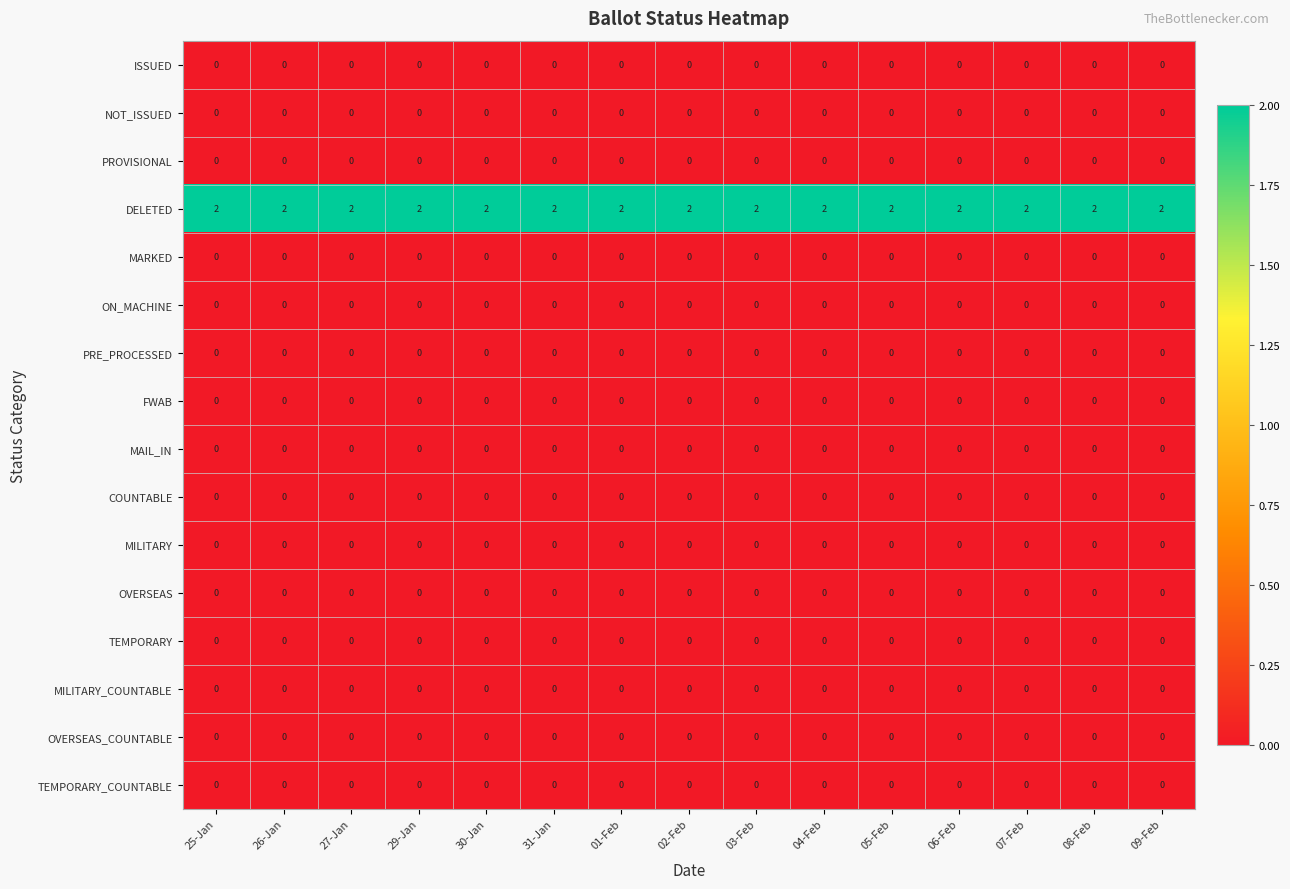

True or false: TEMPORARY has a value of 0 at 03-Feb.

True